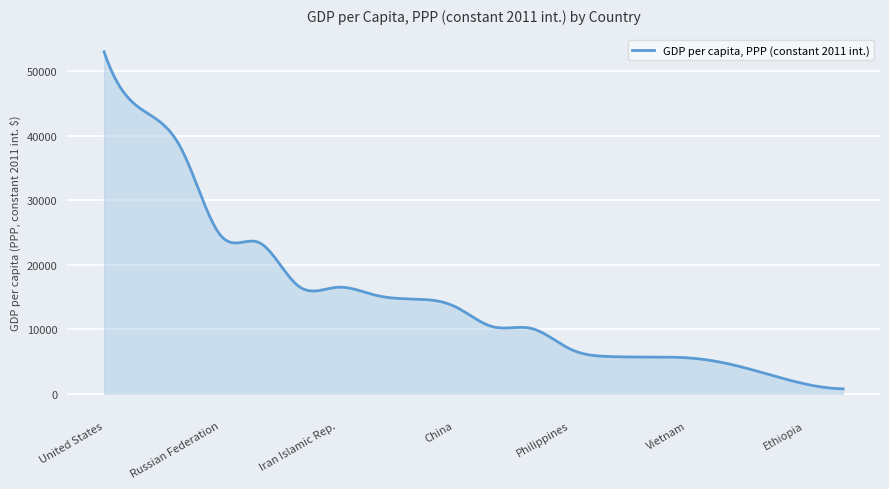

What is the maximum value shown in the chart?

53029.3